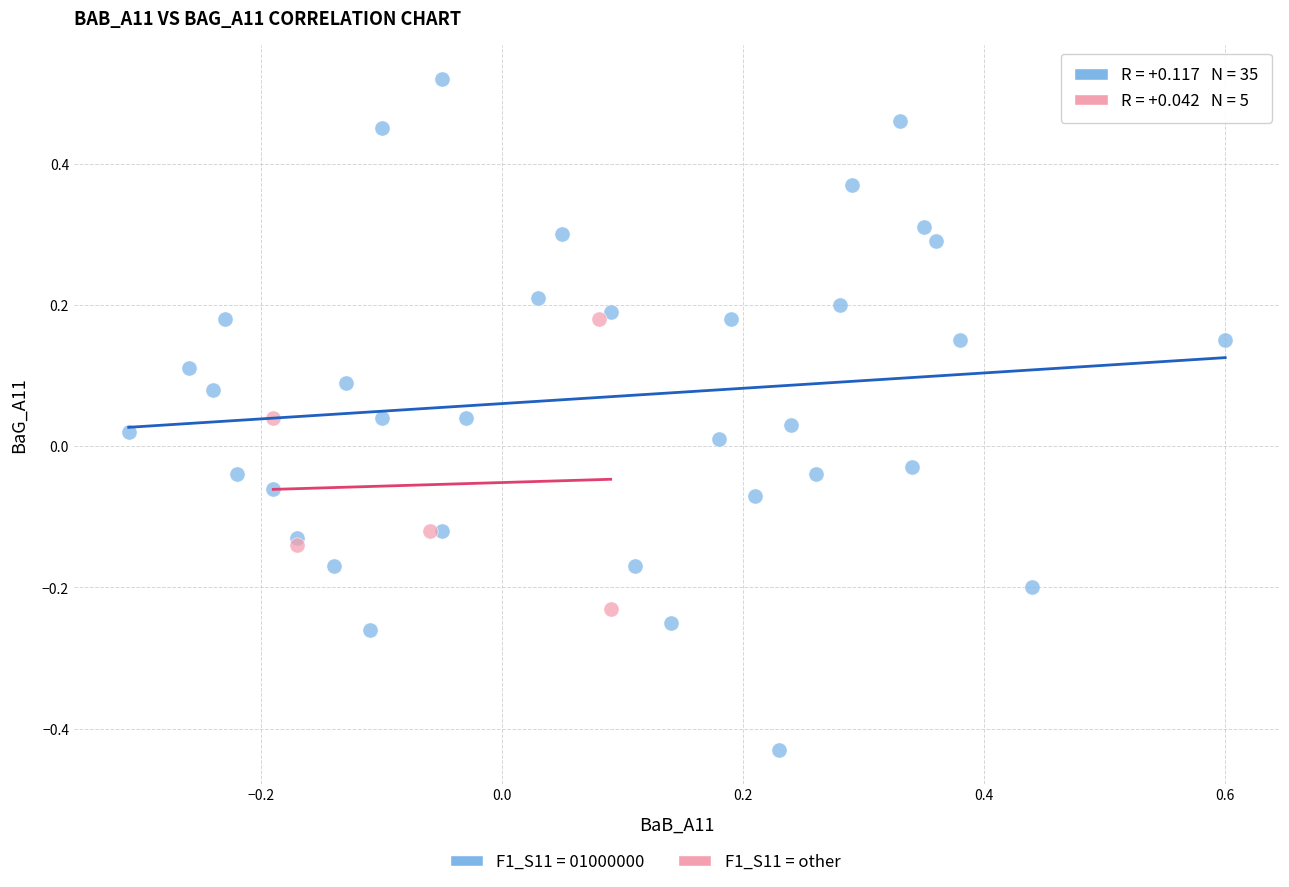

Which series reaches the maximum Y coordinate?

F1_S11 = 01000000